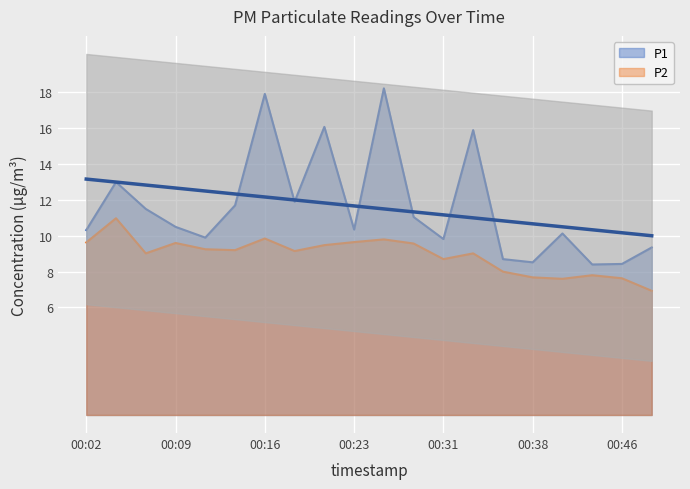

Rank the series at 00:48 from lowest to highest value.

P2, P1